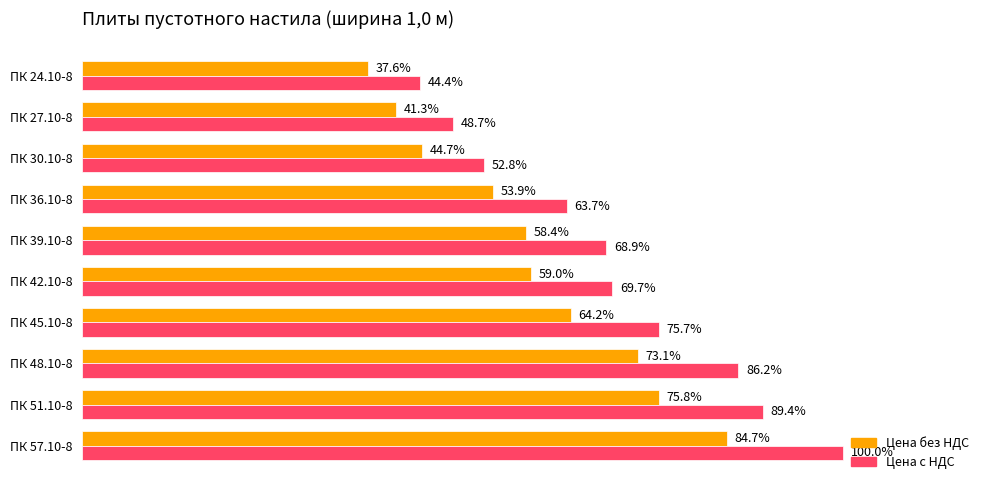

What are all the series names shown in the legend?

Цена без НДС, Цена с НДС